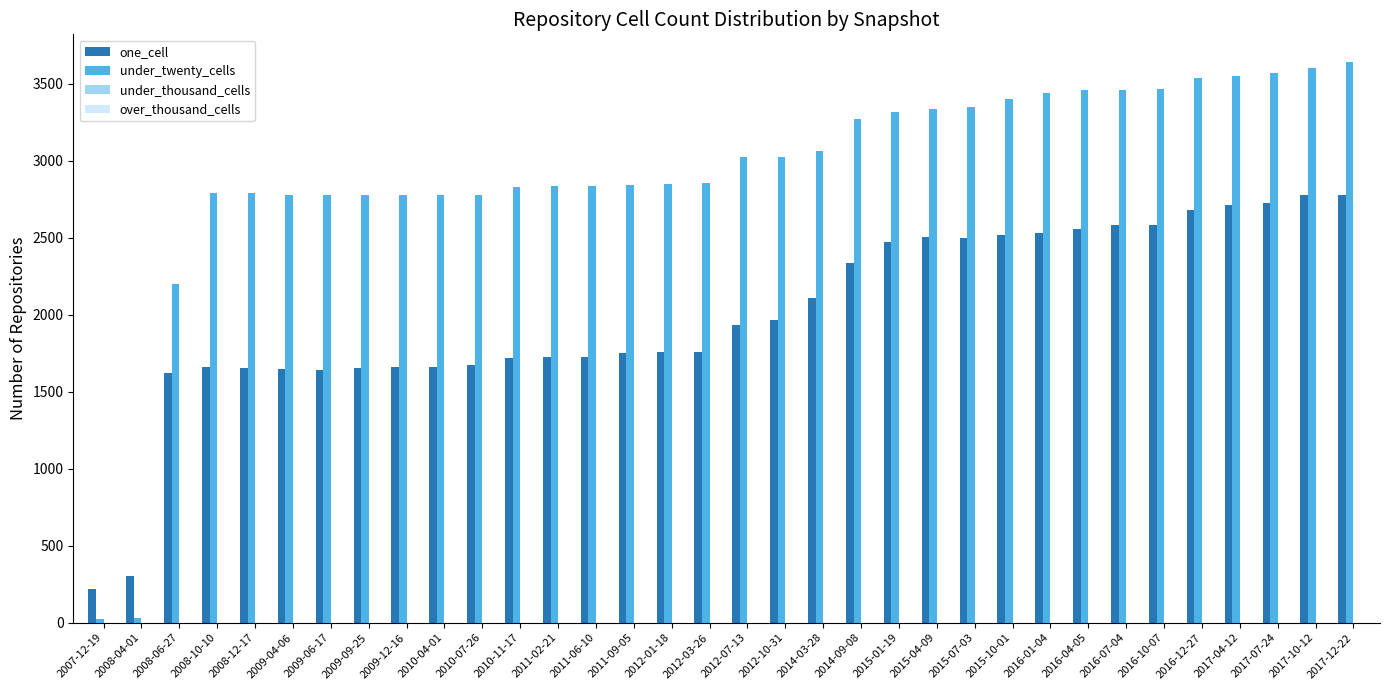

The under_twenty_cells series shows 1527 at 2017-10-12. True or false?

False